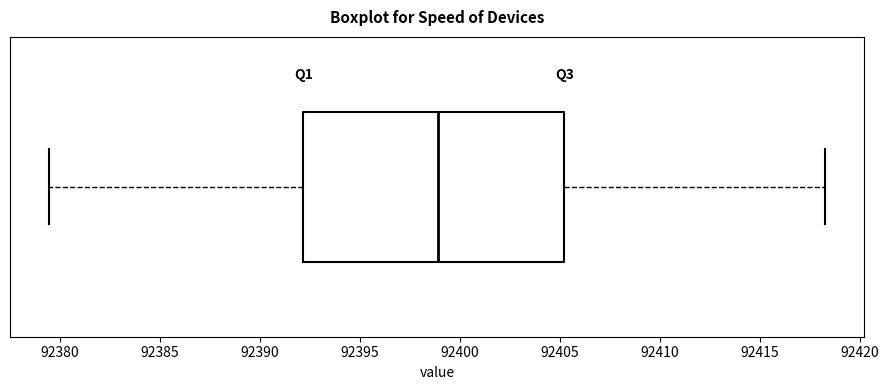

Where does the right whisker of the box end on the x-axis? The values are not printed on the chart, so give them approximately, as read against the axis.

92418.5